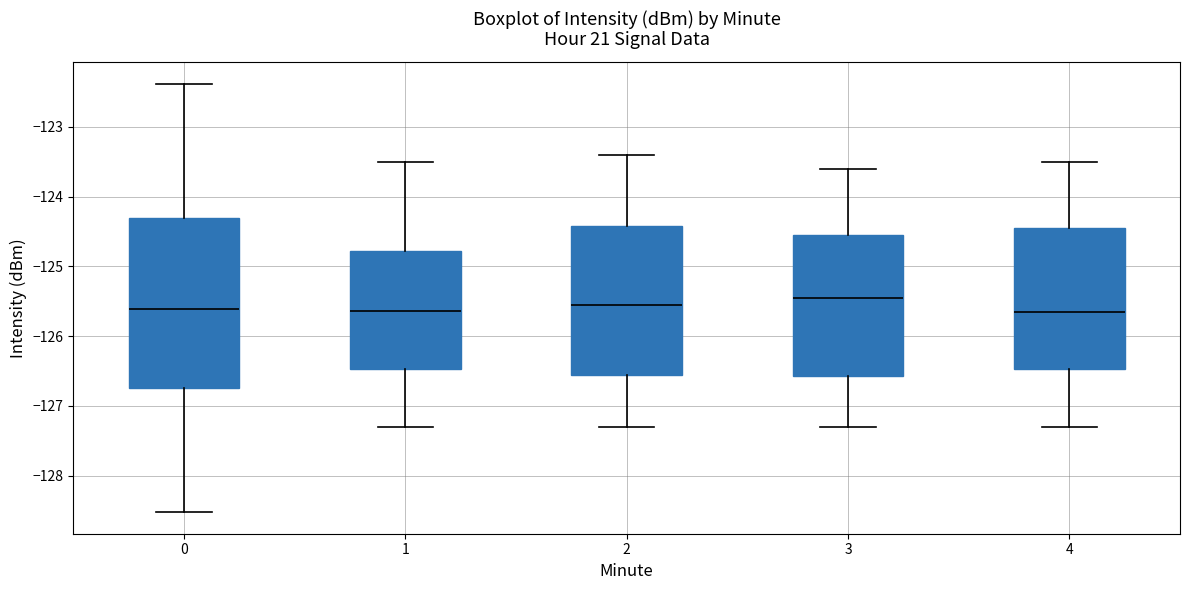

Reading left to right, read every box against the y-axis: the position of its median line, the range the box covers, and the ends of its whiskers. The values are not printed on the chart, so give them approximately, as read against the axis.

0: median -125.6, box -126.7 to -124.3, whiskers -128.5 to -122.4
1: median -125.6, box -126.5 to -124.8, whiskers -127.3 to -123.5
2: median -125.5, box -126.5 to -124.4, whiskers -127.3 to -123.4
3: median -125.4, box -126.6 to -124.5, whiskers -127.3 to -123.6
4: median -125.6, box -126.5 to -124.4, whiskers -127.3 to -123.5